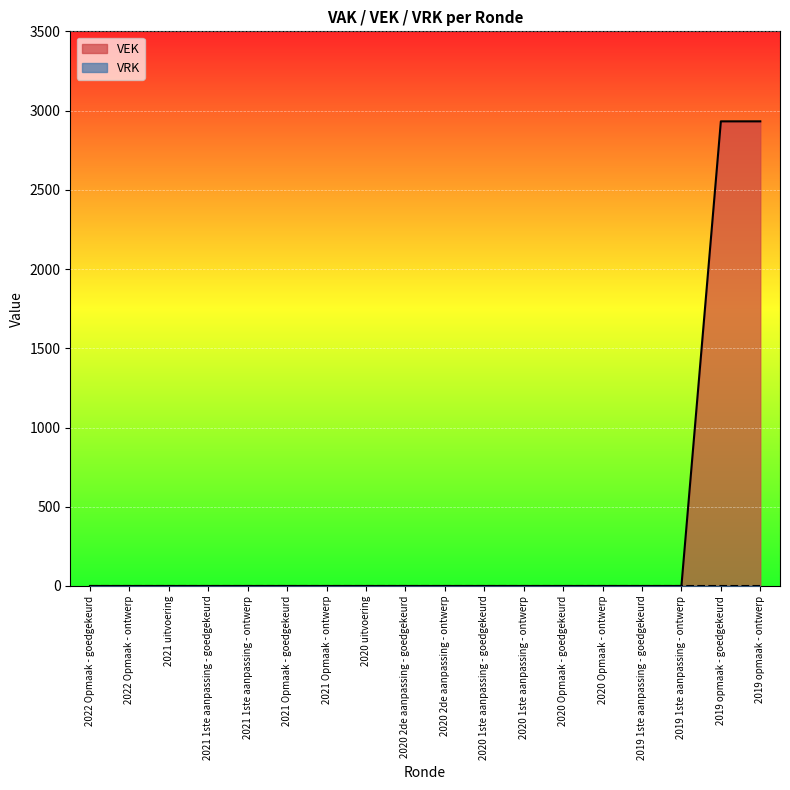

How many positive values are there?

2